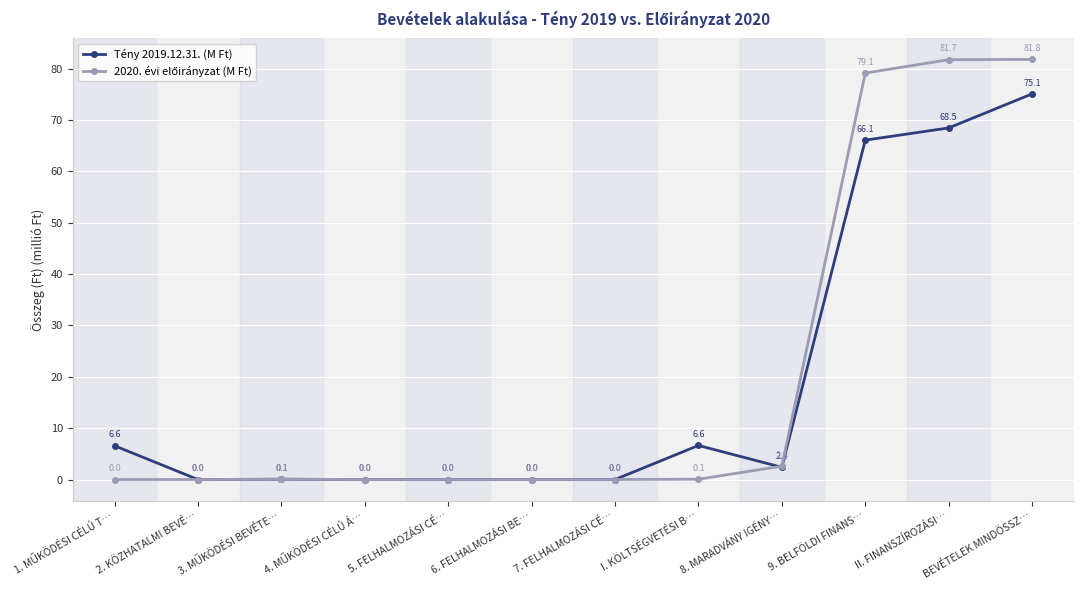

What is the maximum value for Tény 2019.12.31. (M Ft)?

75.1